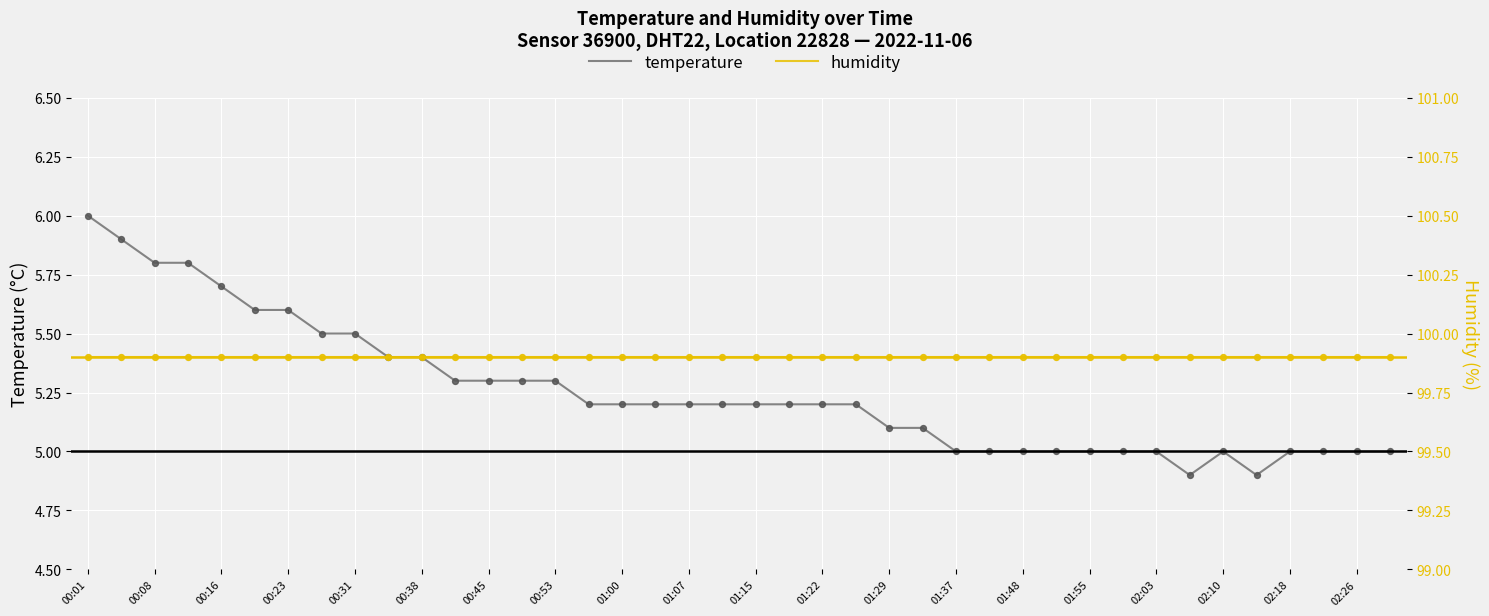

Is the value of temperature at 34 greater than the value of humidity at 02:26?

No